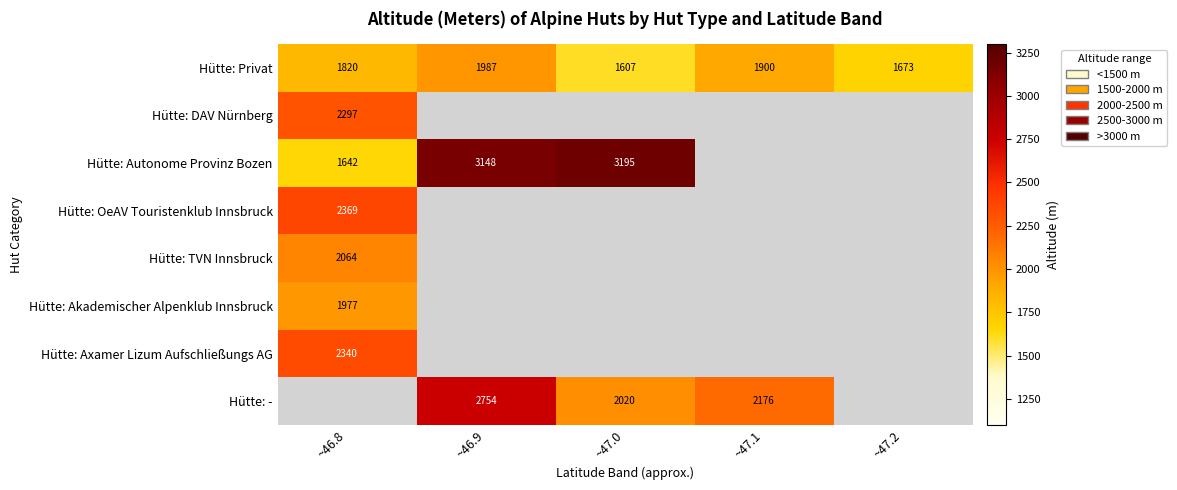

Which label corresponds to the smallest value in the chart?

~47.0